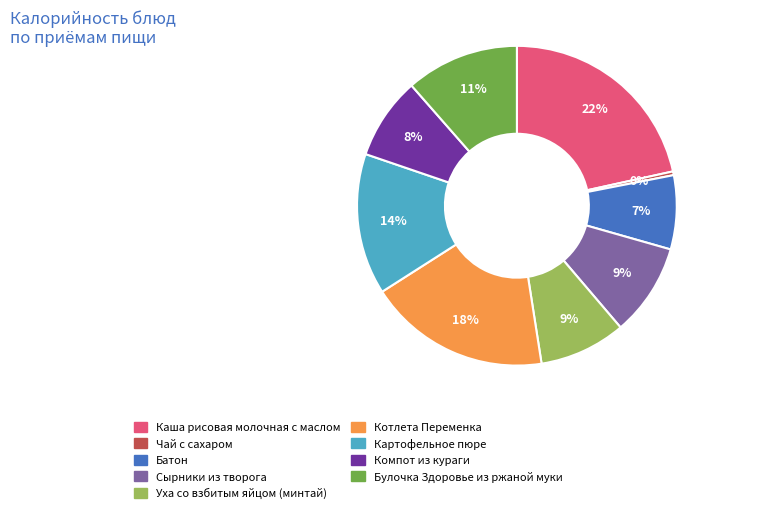

Approximately how many times larger is the value at Уха со взбитым яйцом (минтай) compared to Булочка Здоровье из ржаной муки?

0.8